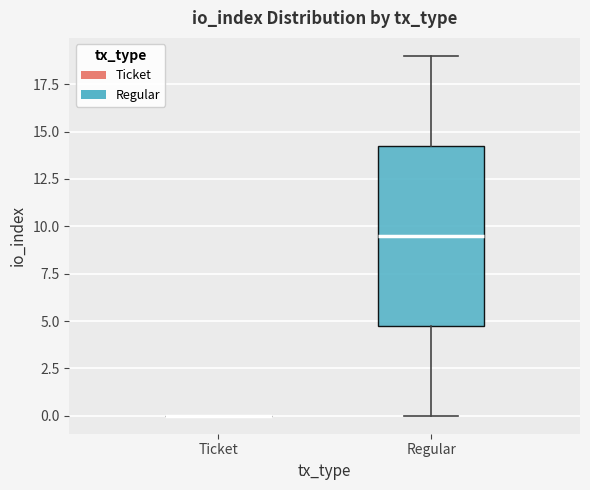

Reading left to right, read every box against the y-axis: the position of its median line, the range the box covers, and the ends of its whiskers. The values are not printed on the chart, so give them approximately, as read against the axis.

Ticket: box collapsed to a line at 0.0, whiskers 0.0 to 0.0
Regular: median 9.5, box 5.0 to 14.5, whiskers 0.0 to 19.0